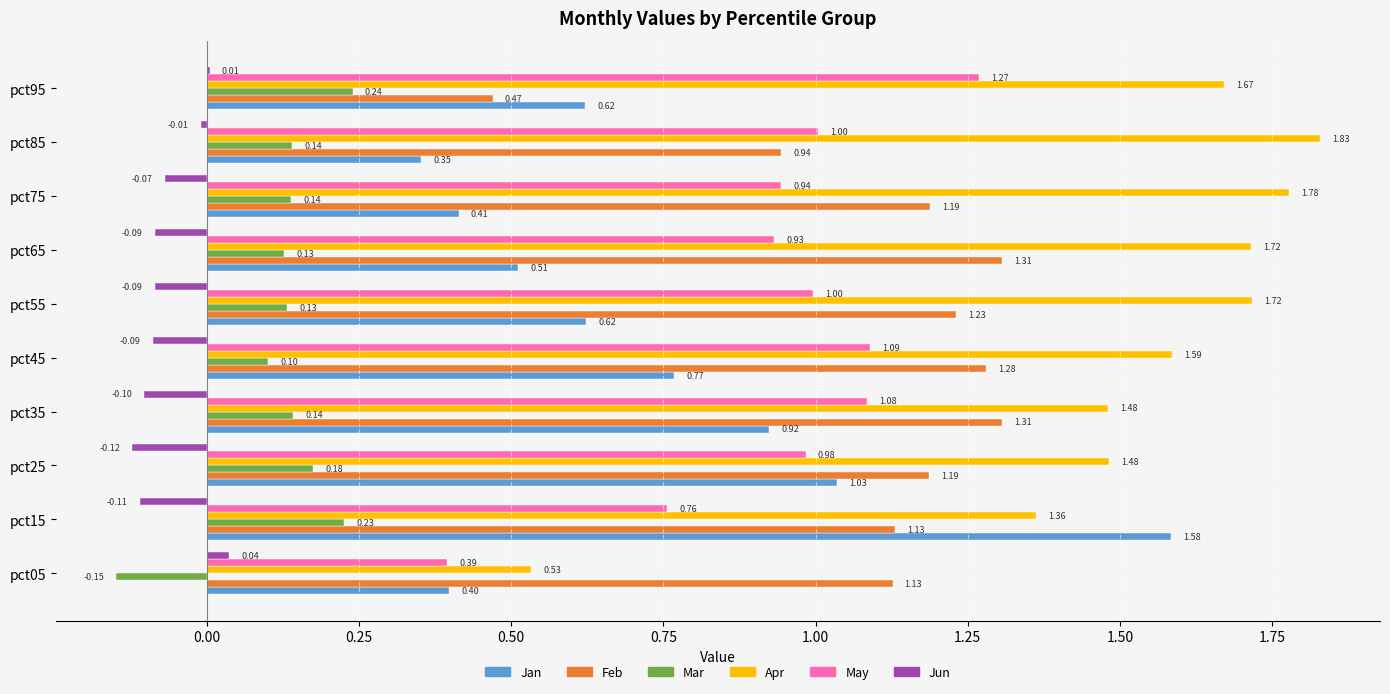

At which category is the sum across all series the highest?

pct15